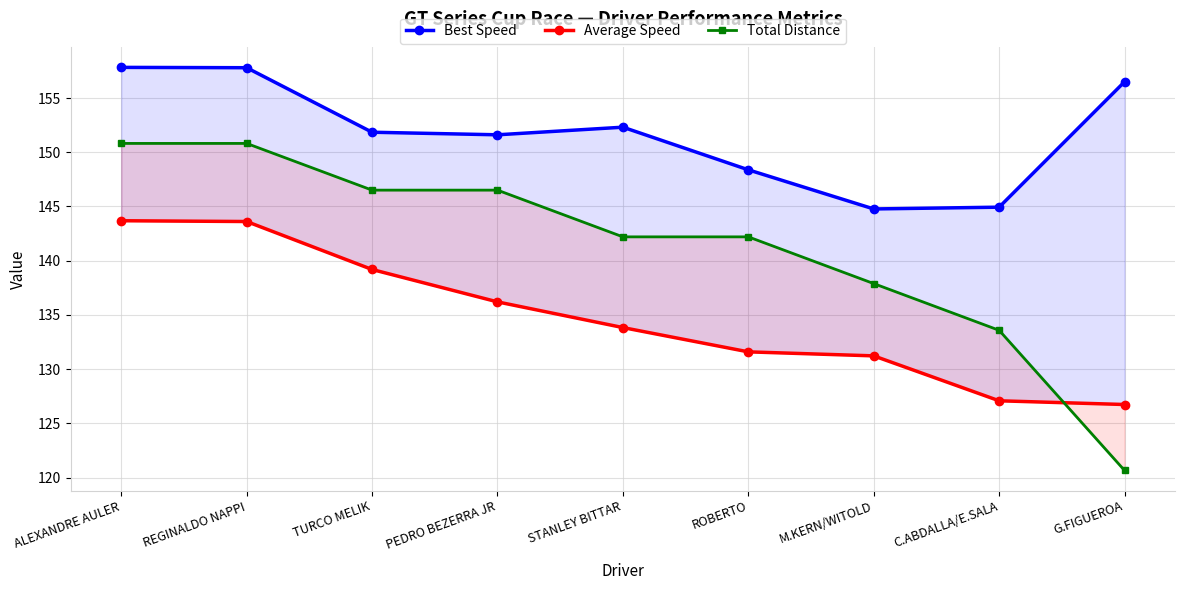

Reading left to right, what are all the values shown in this chart?

Best Speed: ALEXANDRE AULER=157.8	REGINALDO NAPPI=157.8	TURCO MELIK=151.8	PEDRO BEZERRA JR=151.6	STANLEY BITTAR=152.3	ROBERTO=148.4	M.KERN/WITOLD=144.8	C.ABDALLA/E.SALA=144.9	G.FIGUEROA=156.5
Average Speed: ALEXANDRE AULER=143.7	REGINALDO NAPPI=143.6	TURCO MELIK=139.2	PEDRO BEZERRA JR=136.2	STANLEY BITTAR=133.8	ROBERTO=131.6	M.KERN/WITOLD=131.2	C.ABDALLA/E.SALA=127.1	G.FIGUEROA=126.7
Total Distance: ALEXANDRE AULER=150.8	REGINALDO NAPPI=150.8	TURCO MELIK=146.5	PEDRO BEZERRA JR=146.5	STANLEY BITTAR=142.2	ROBERTO=142.2	M.KERN/WITOLD=137.9	C.ABDALLA/E.SALA=133.6	G.FIGUEROA=120.7